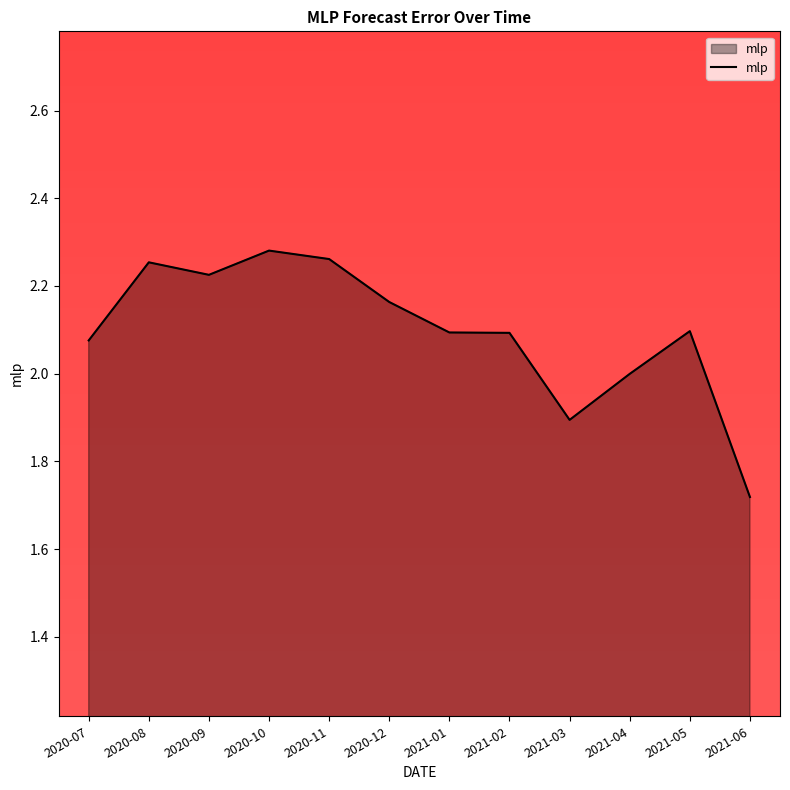

The chart shows a value of 0.6 at 2021-03. True or false?

False